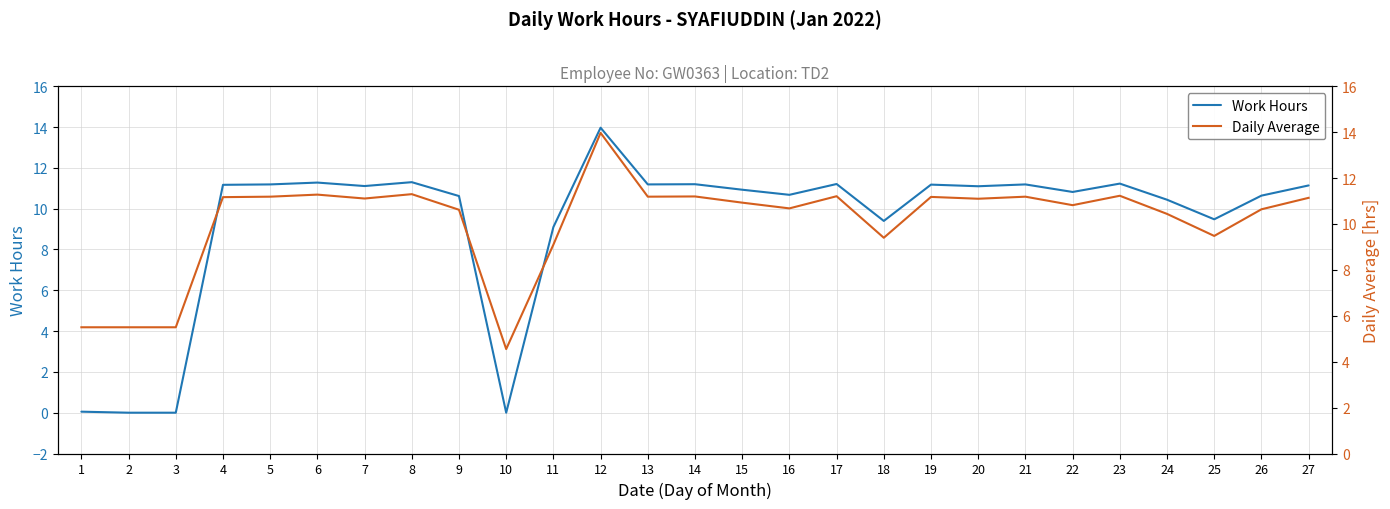

What is the difference between the second highest and second lowest values in the Work Hours series?

11.3